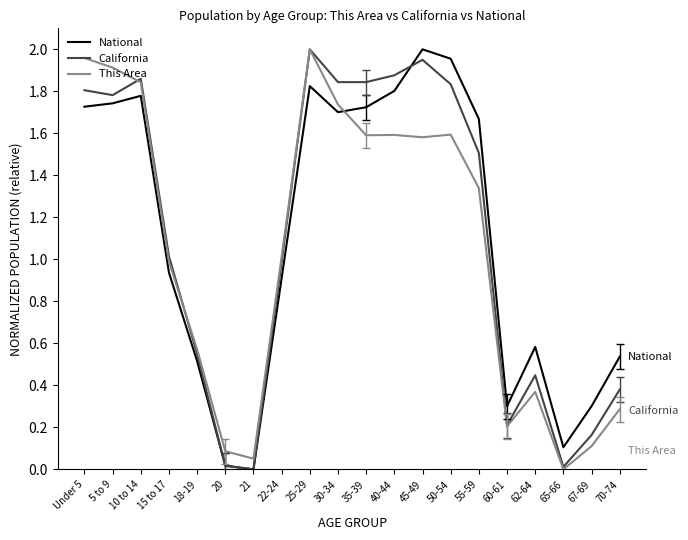

What position from the right is 35-39?

10